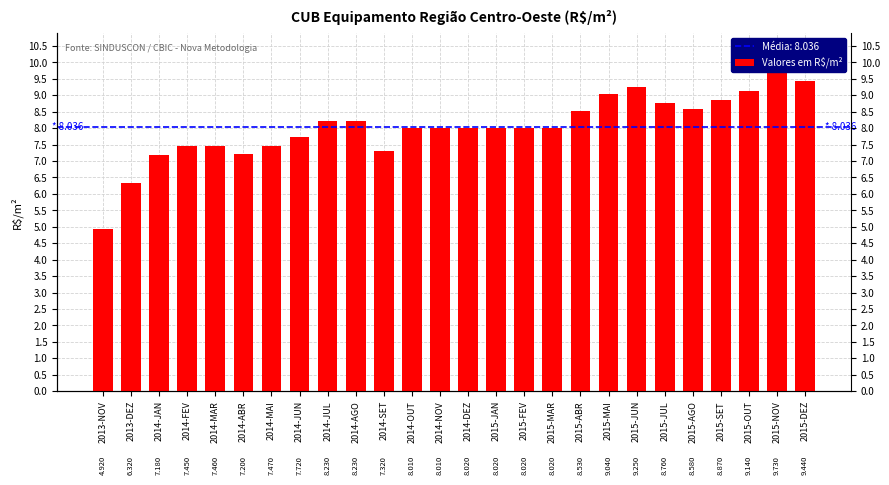

Count the number of values greater than 8.

17